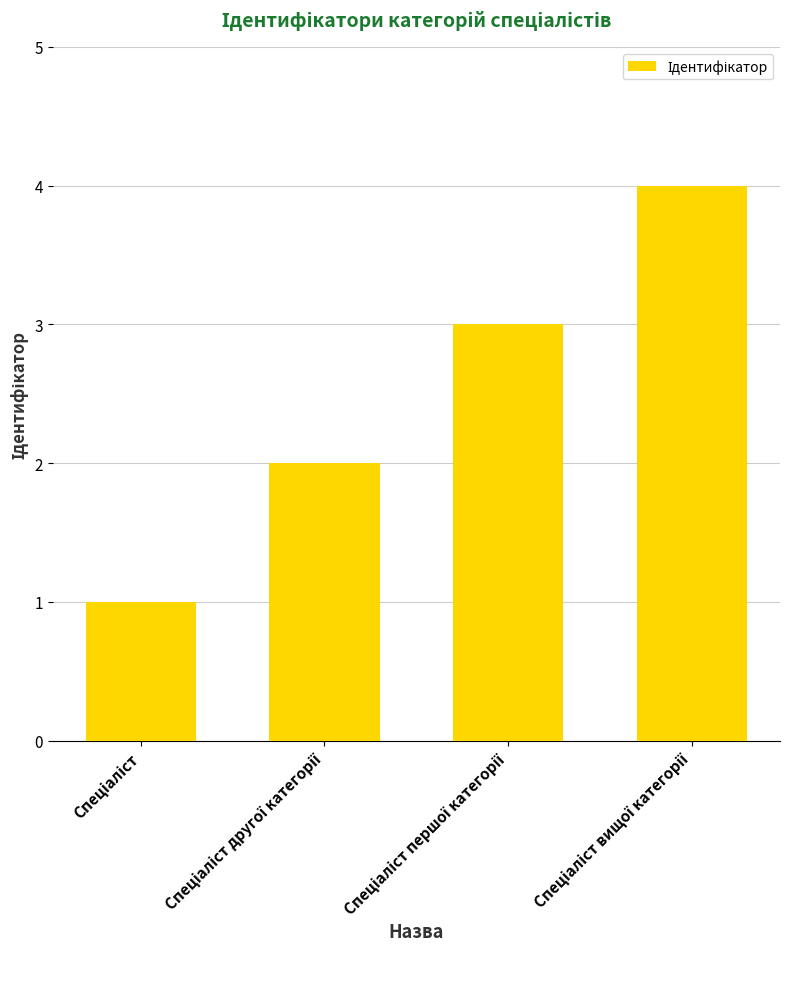

What is the maximum value shown in the chart?

4